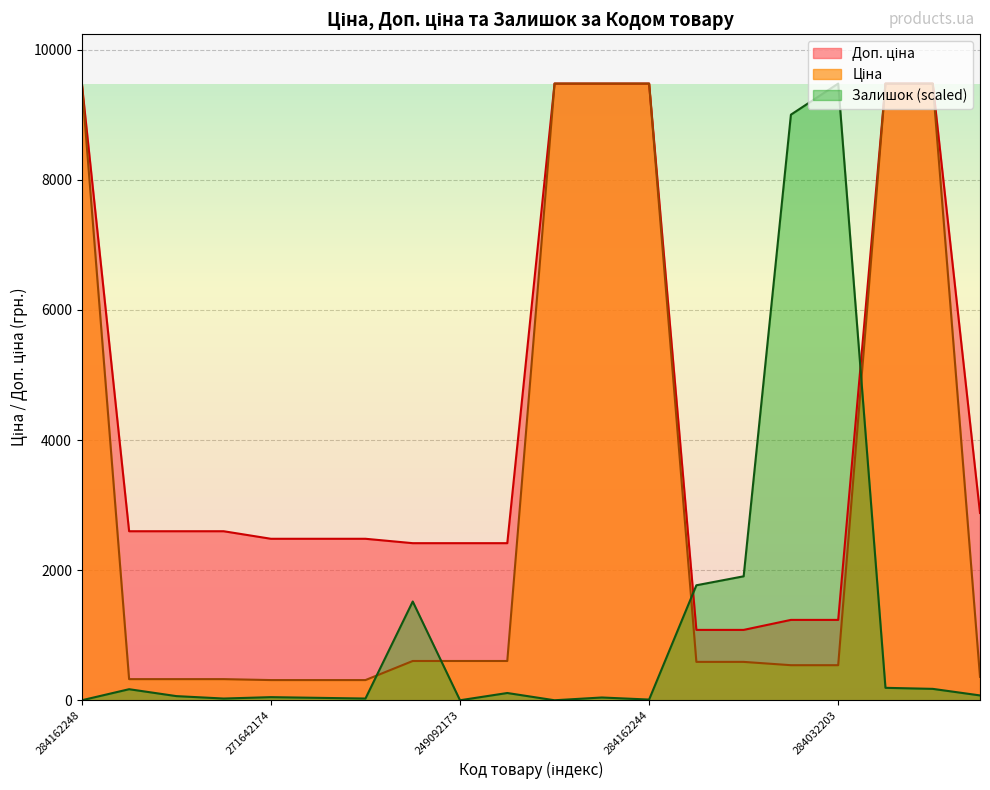

Count the number of categories in the chart.

20